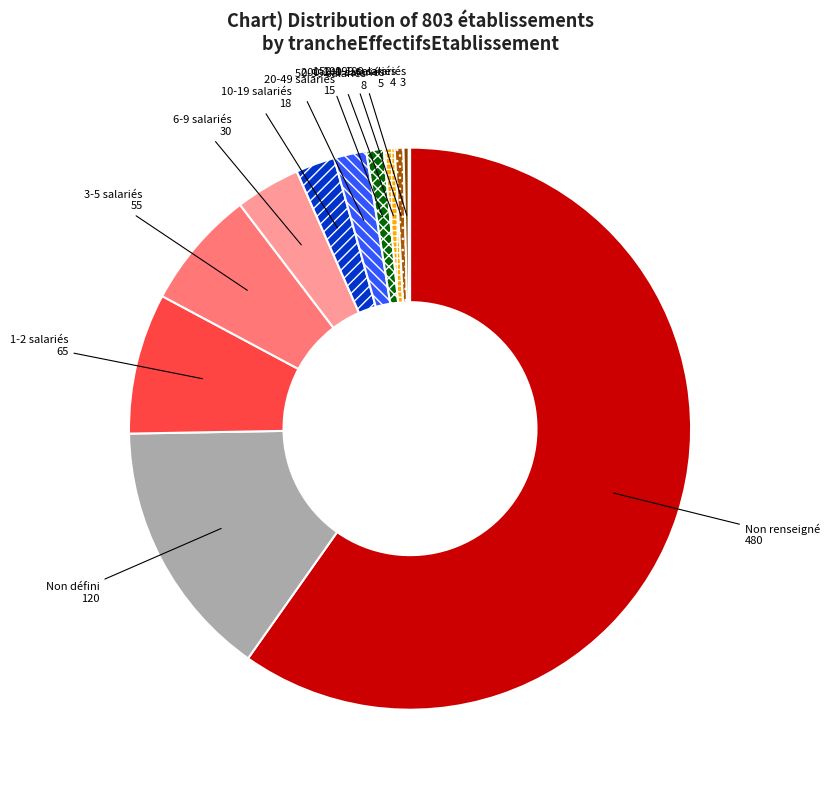

The Non renseigné 480 slice represents 60% of the pie. True or false?

True